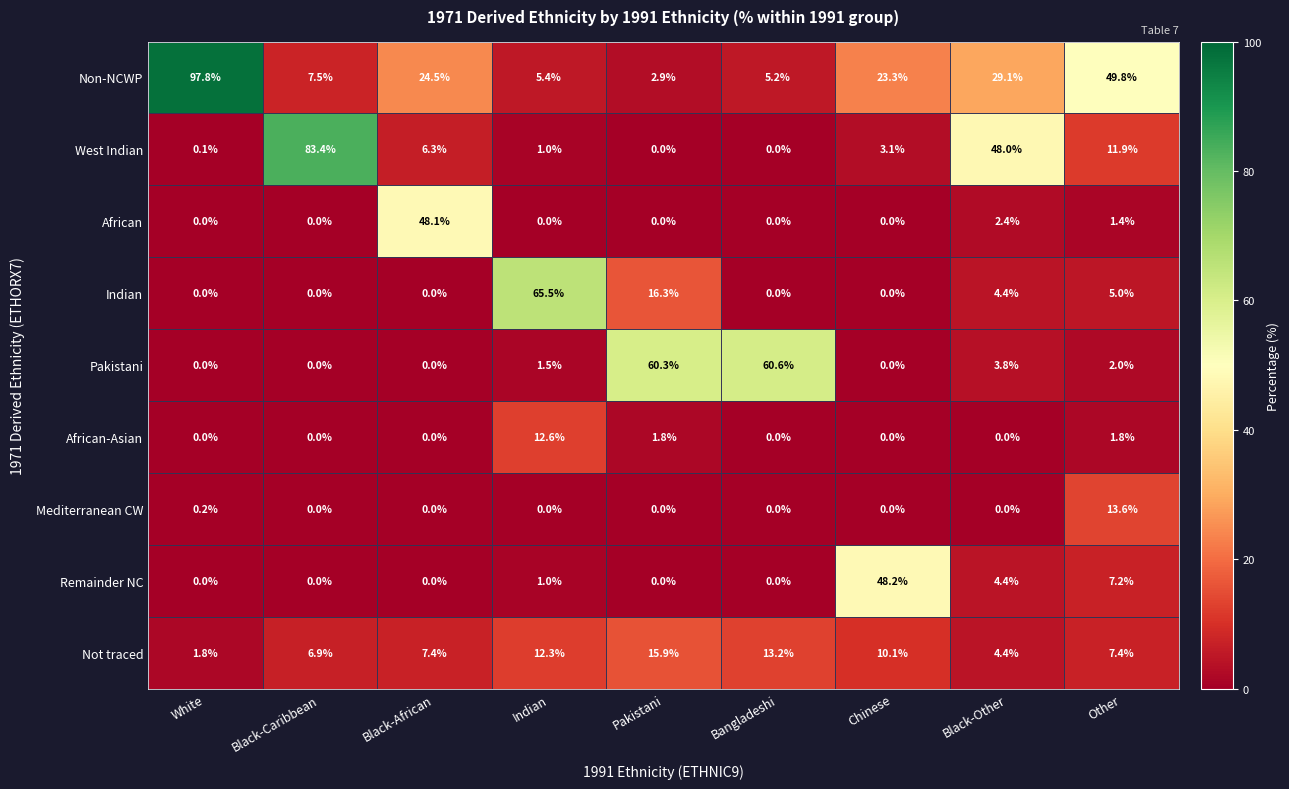

Which series has the largest range (max minus min)?

Non-NCWP